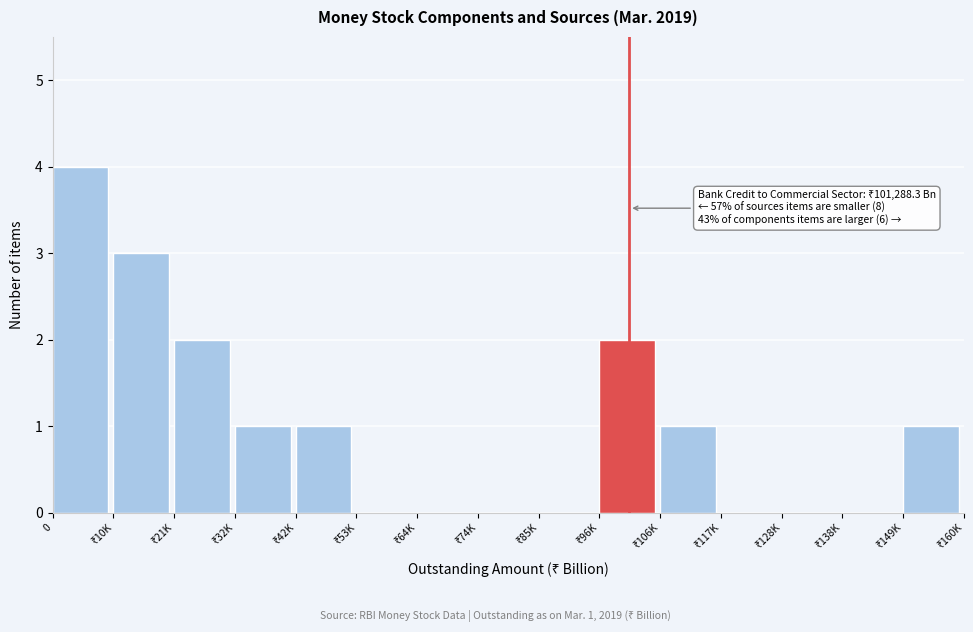

What is the sum of all values?

15